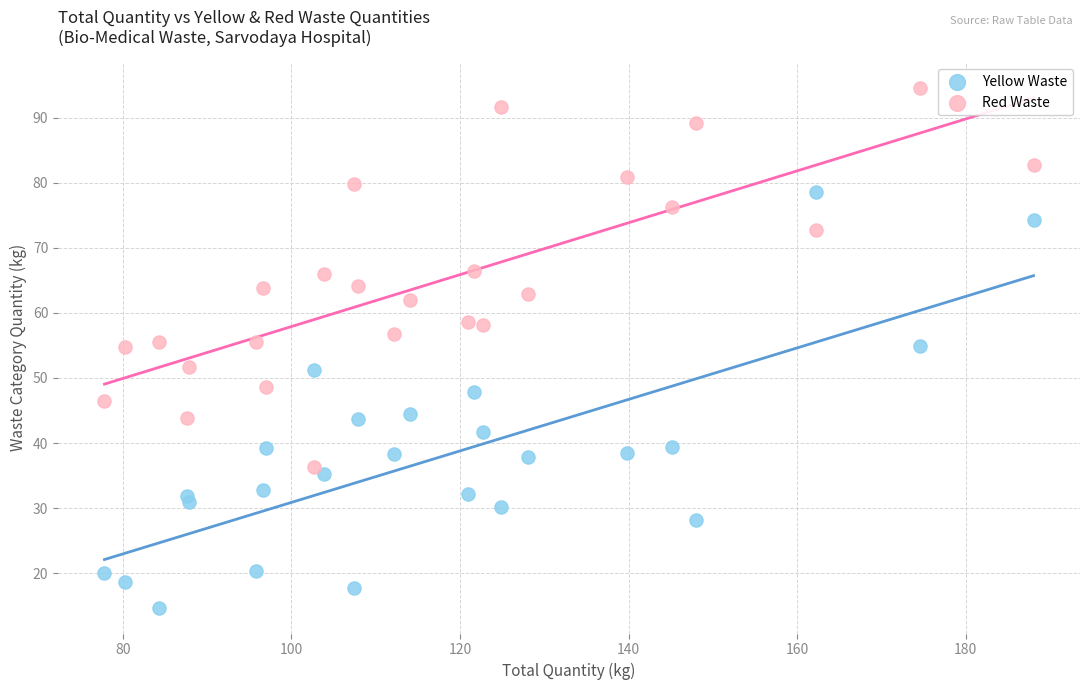

What are all the series names shown in the legend?

Yellow Waste, Red Waste